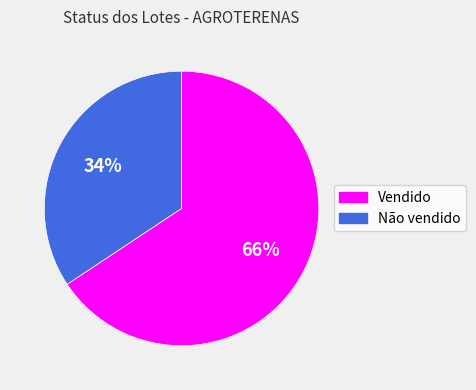

Which category has the biggest portion of the pie?

Vendido